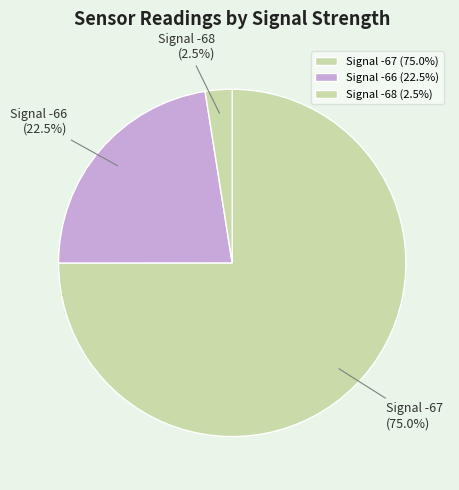

What percentage do Signal -67 and Signal -66 together represent?

97.5%